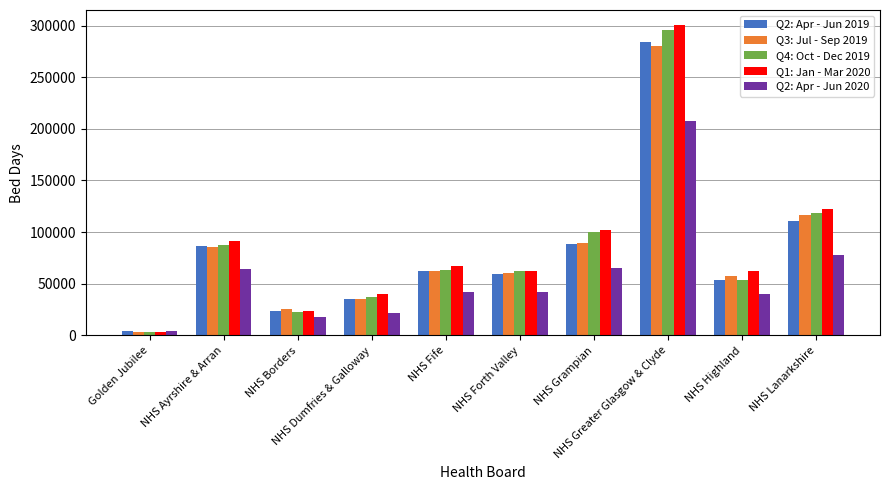

Which category has the lowest value in the Q1: Jan - Mar 2020 series?

Golden Jubilee